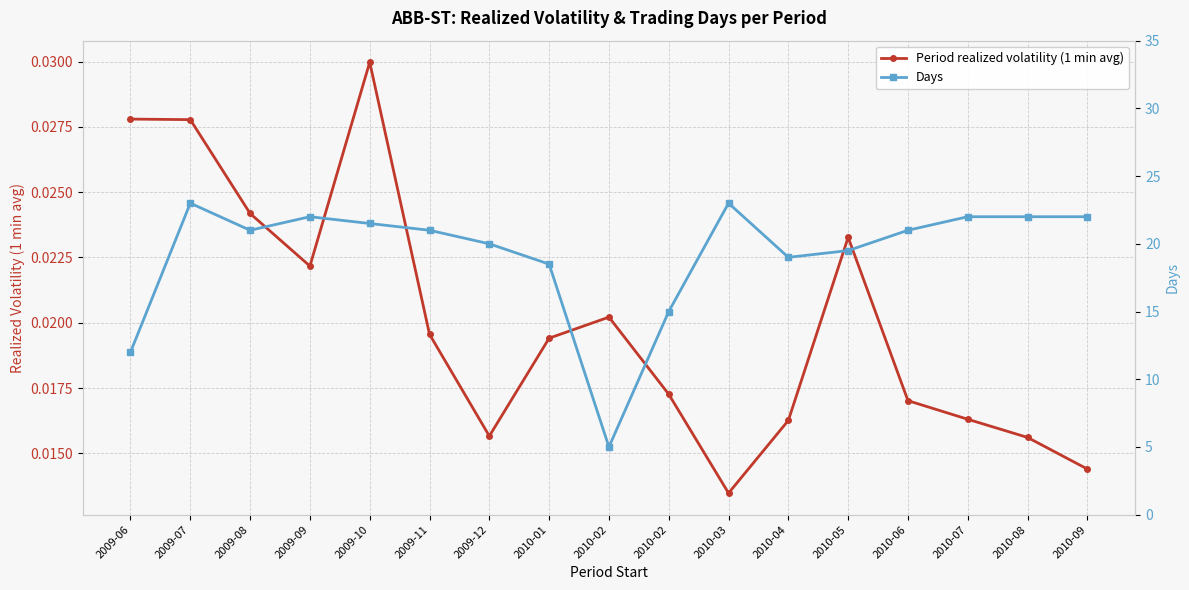

True or false: Period realized volatility (1 min avg) and Days intersect in this chart.

False